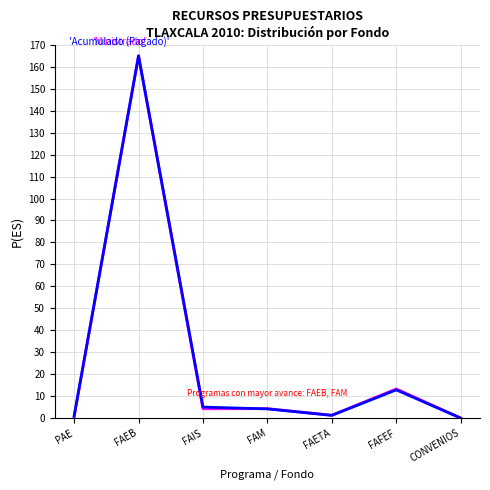

Which category has the highest value across all series?

FAEB